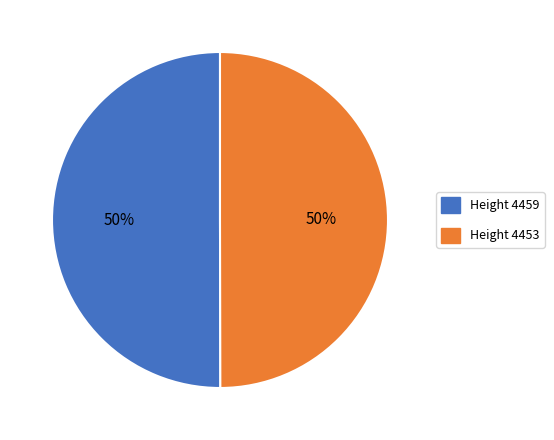

What is the ratio of the value at Height 4459 to the value at Height 4453?

1.0